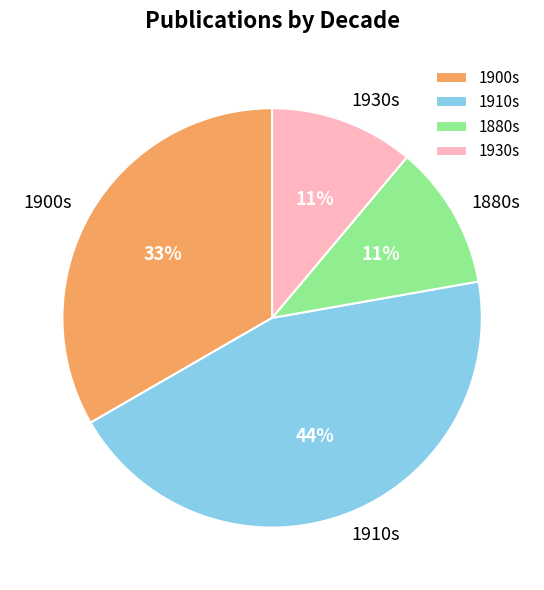

Between 1910s and 1880s, which is larger?

1910s